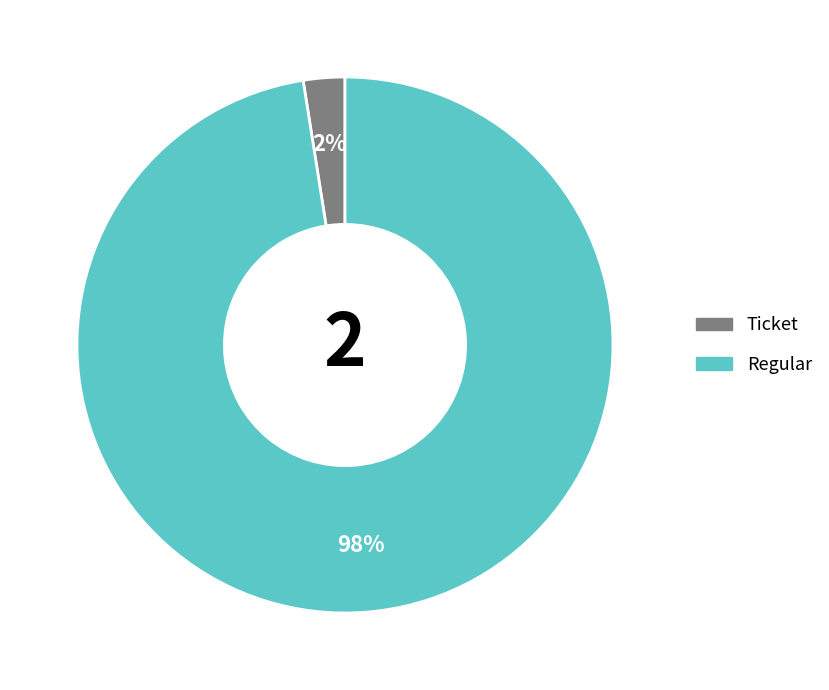

Does Regular represent more than half of the total?

Yes